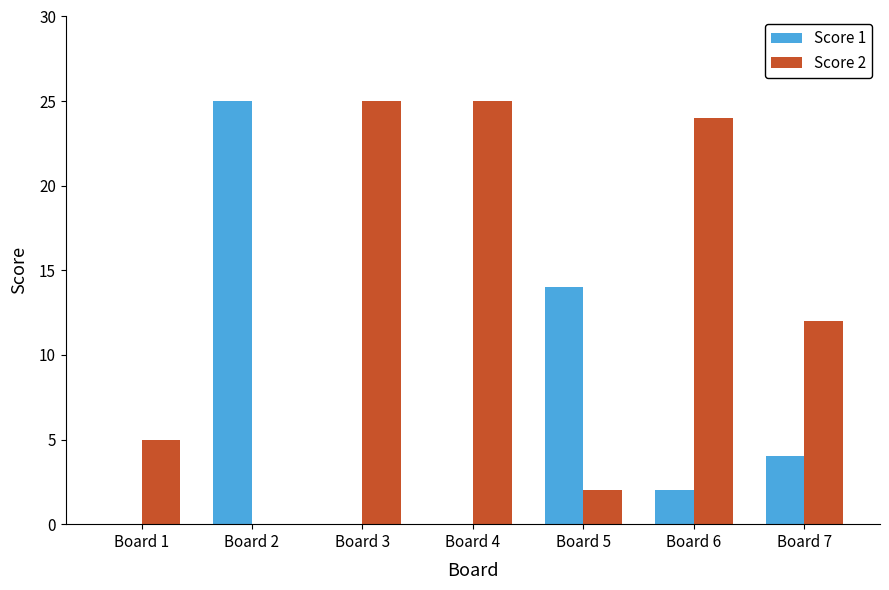

Are the bars grouped side by side (vs. stacked)?

Yes